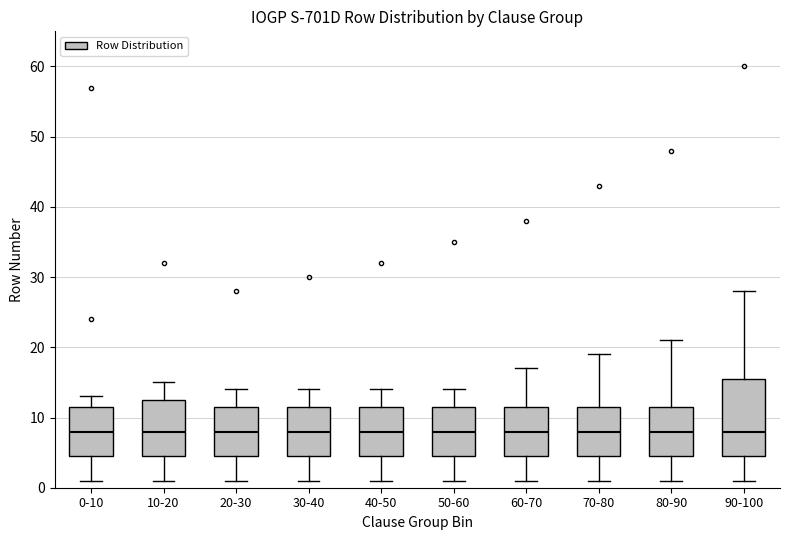

Reading left to right, transcribe this box plot: for each box, give where its median line is, the range the box spans, and where its two whiskers end, as read against the y-axis. The values are not printed on the chart, so give them approximately, as read against the axis.

0-10: median 8, box 5 to 12, whiskers 1 to 13
10-20: median 8, box 5 to 13, whiskers 1 to 15
20-30: median 8, box 5 to 12, whiskers 1 to 14
30-40: median 8, box 5 to 12, whiskers 1 to 14
40-50: median 8, box 5 to 12, whiskers 1 to 14
50-60: median 8, box 5 to 12, whiskers 1 to 14
60-70: median 8, box 5 to 12, whiskers 1 to 17
70-80: median 8, box 5 to 12, whiskers 1 to 19
80-90: median 8, box 5 to 12, whiskers 1 to 21
90-100: median 8, box 5 to 16, whiskers 1 to 28